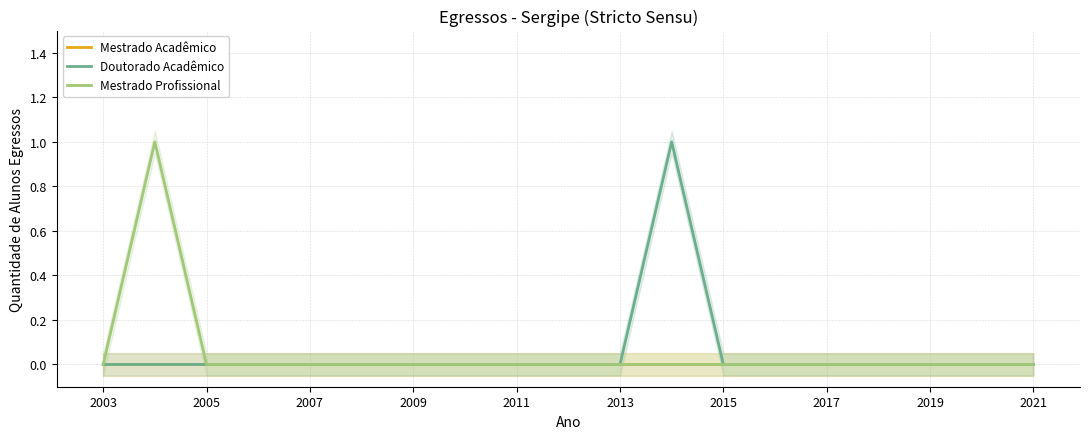

True or false: Mestrado Acadêmico has a value of 0 at 17.

True